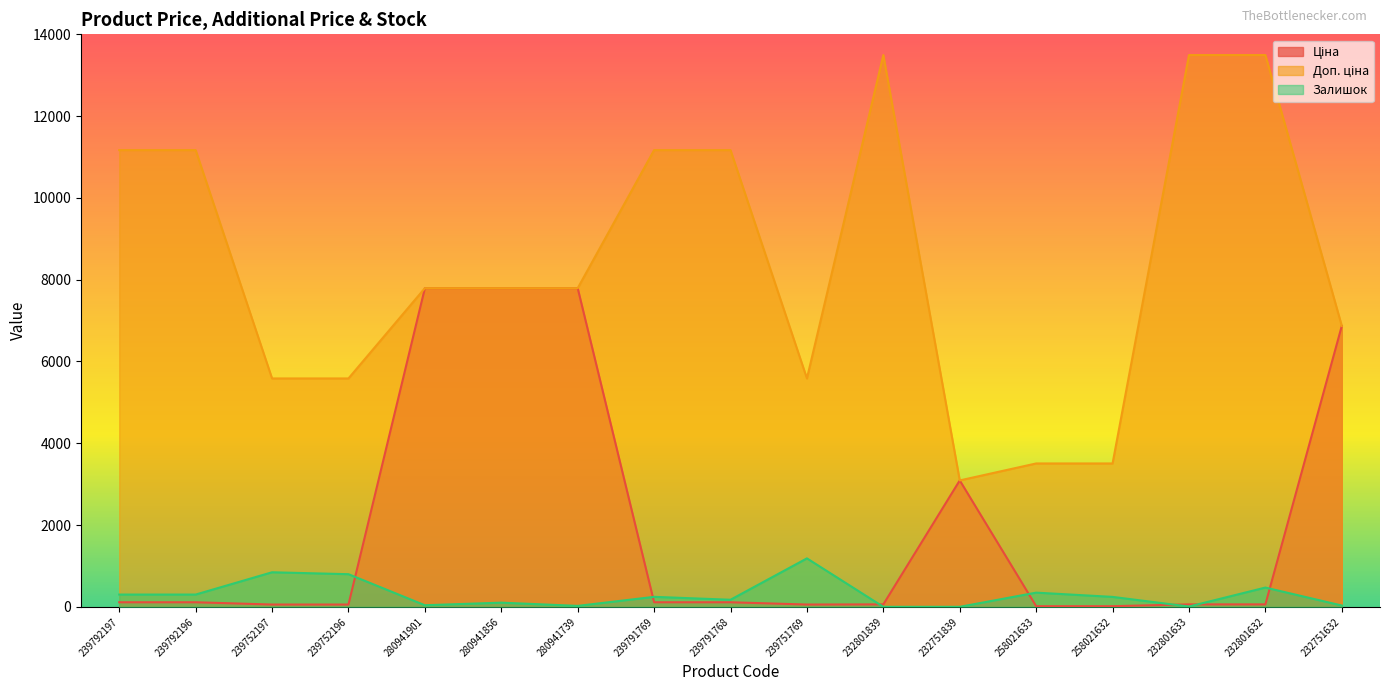

What is the sum of all Доп. ціна values?

142262.0